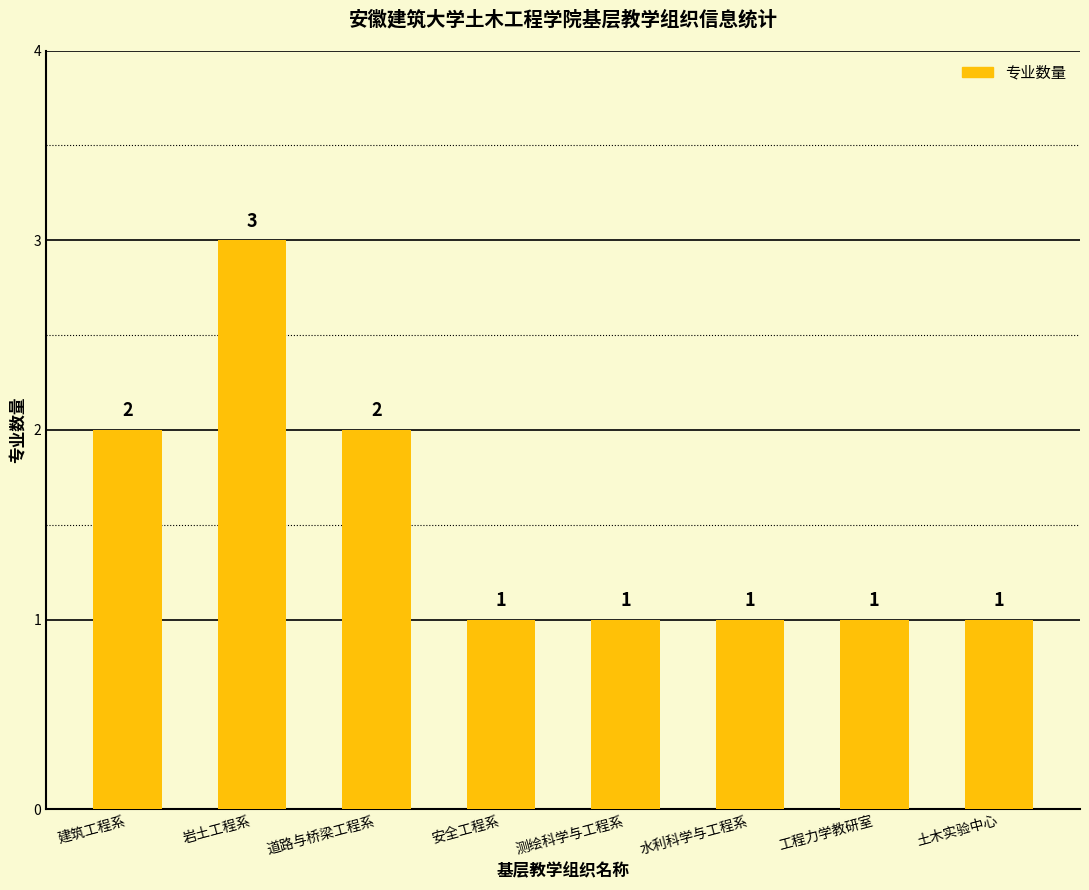

Does the chart contain any negative values?

No